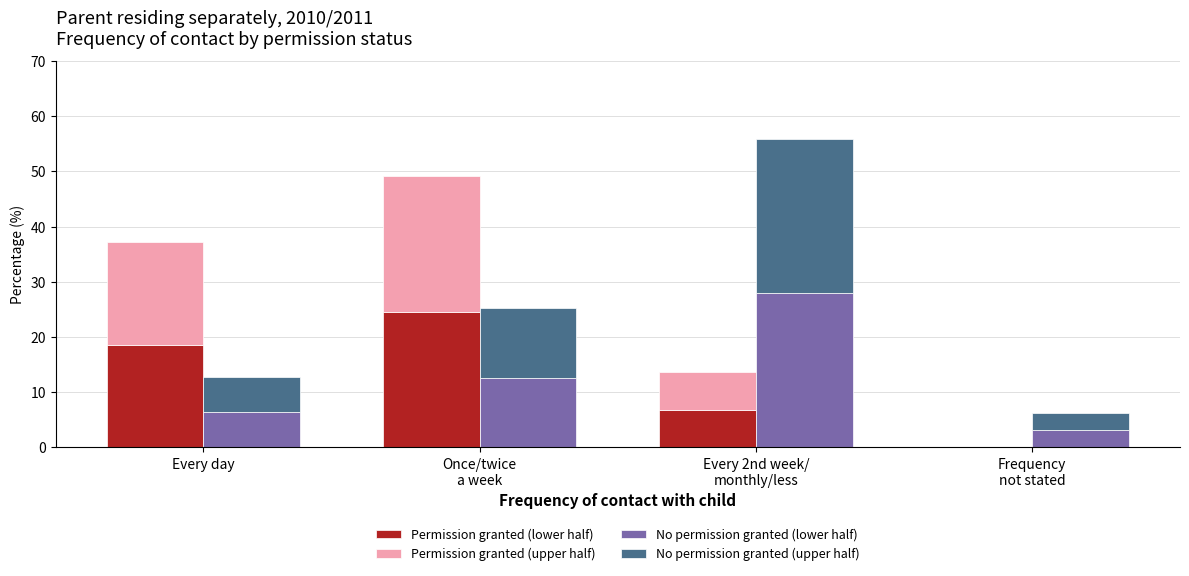

What is the average value of the Permission granted (upper half) series?

12.5